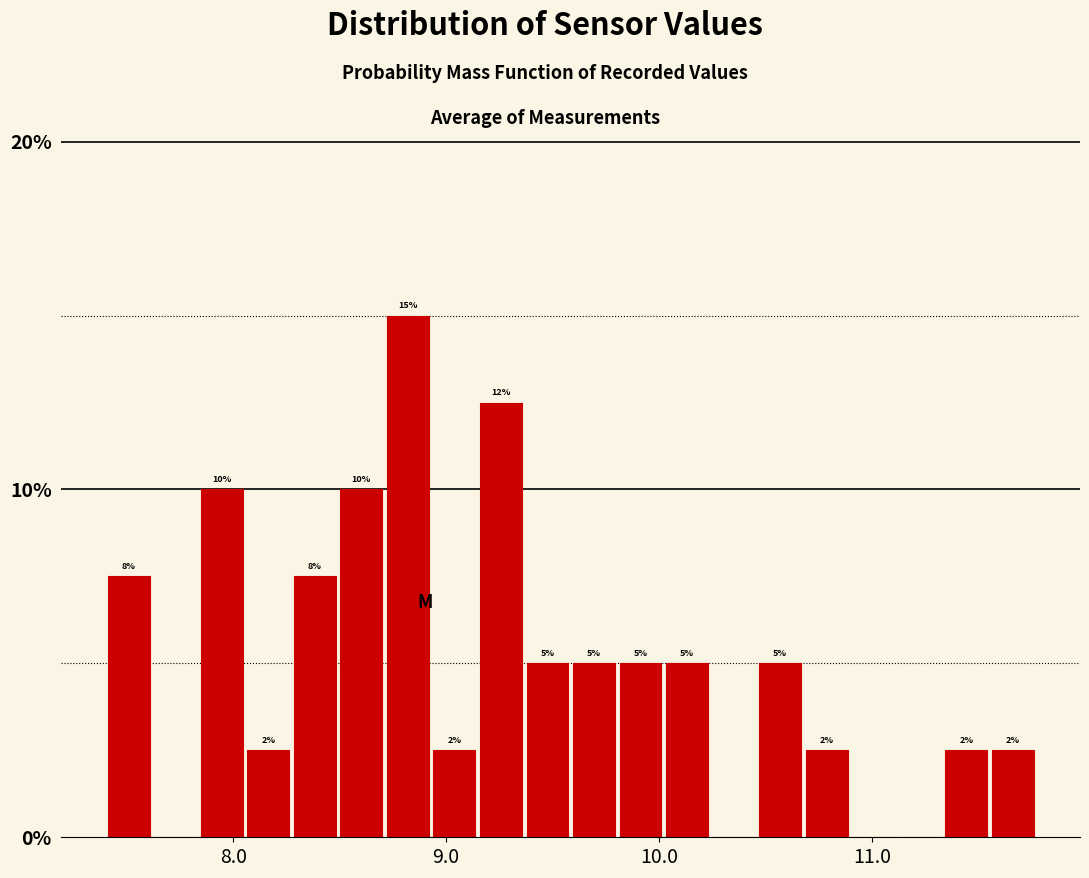

Read against the x-axis, roughly where is the centre of the tallest bar?

8.8